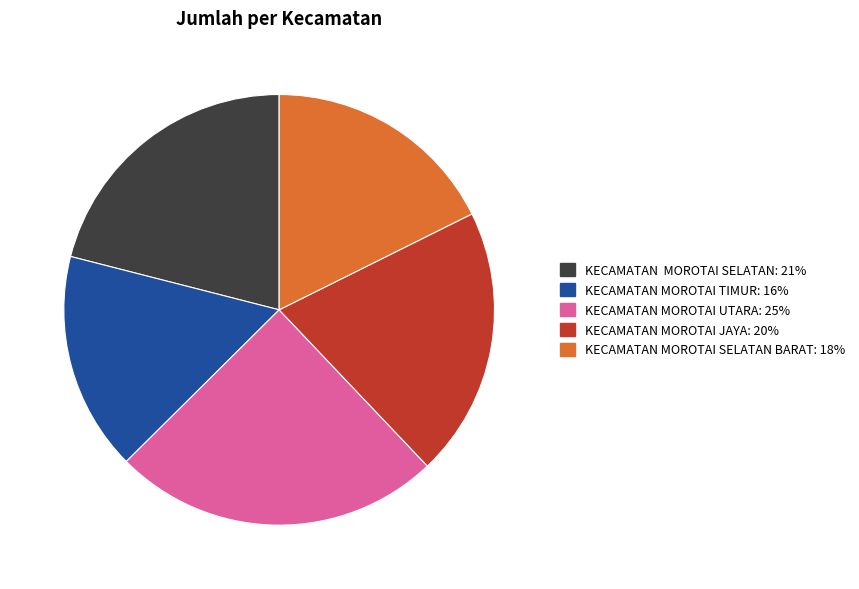

Does any single category account for the majority?

No